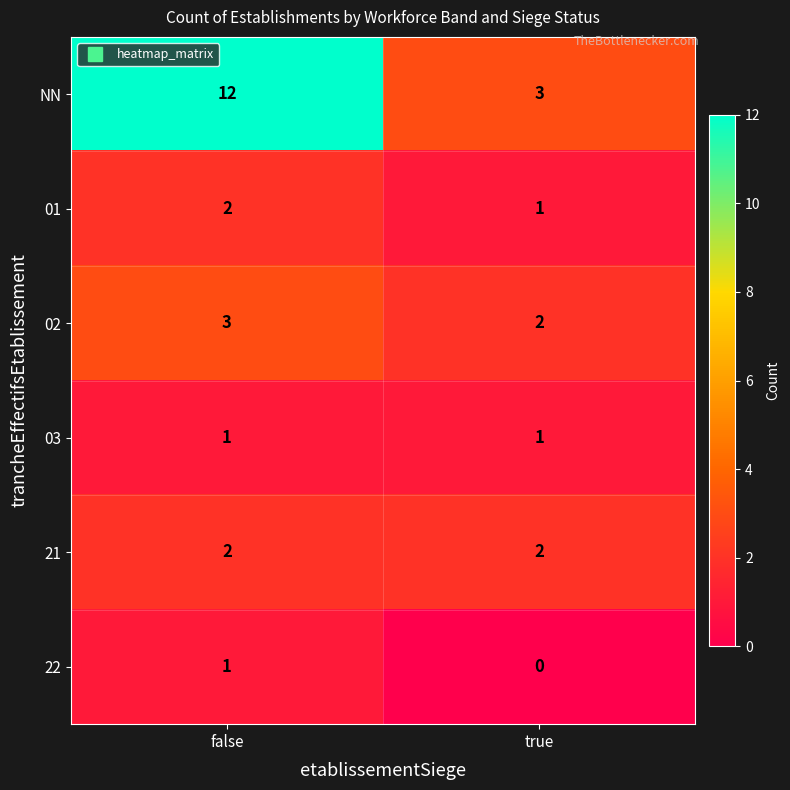

Is it true that 21 equals 2 at false?

True